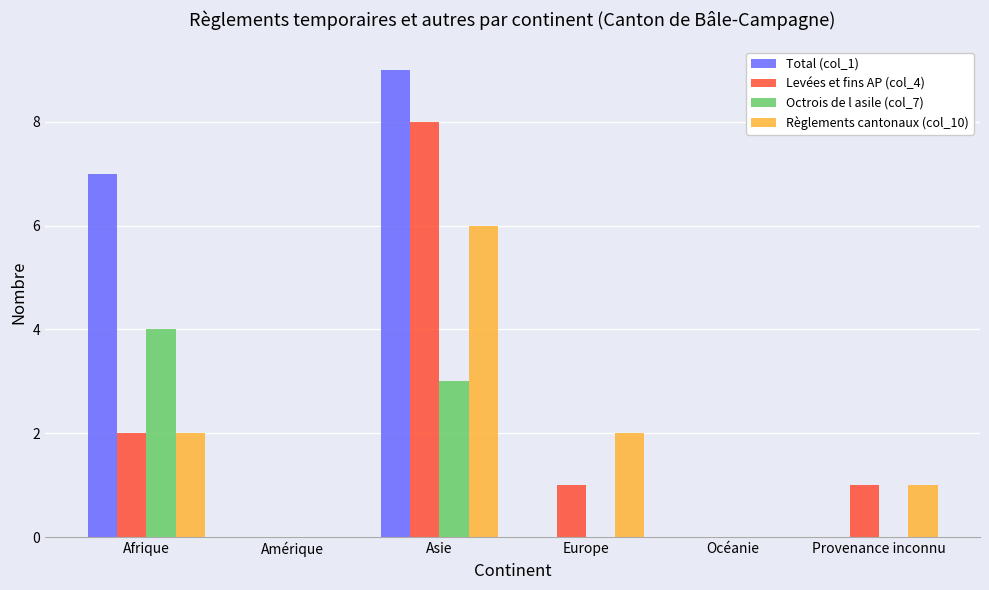

At which category is the sum across all series the highest?

Asie